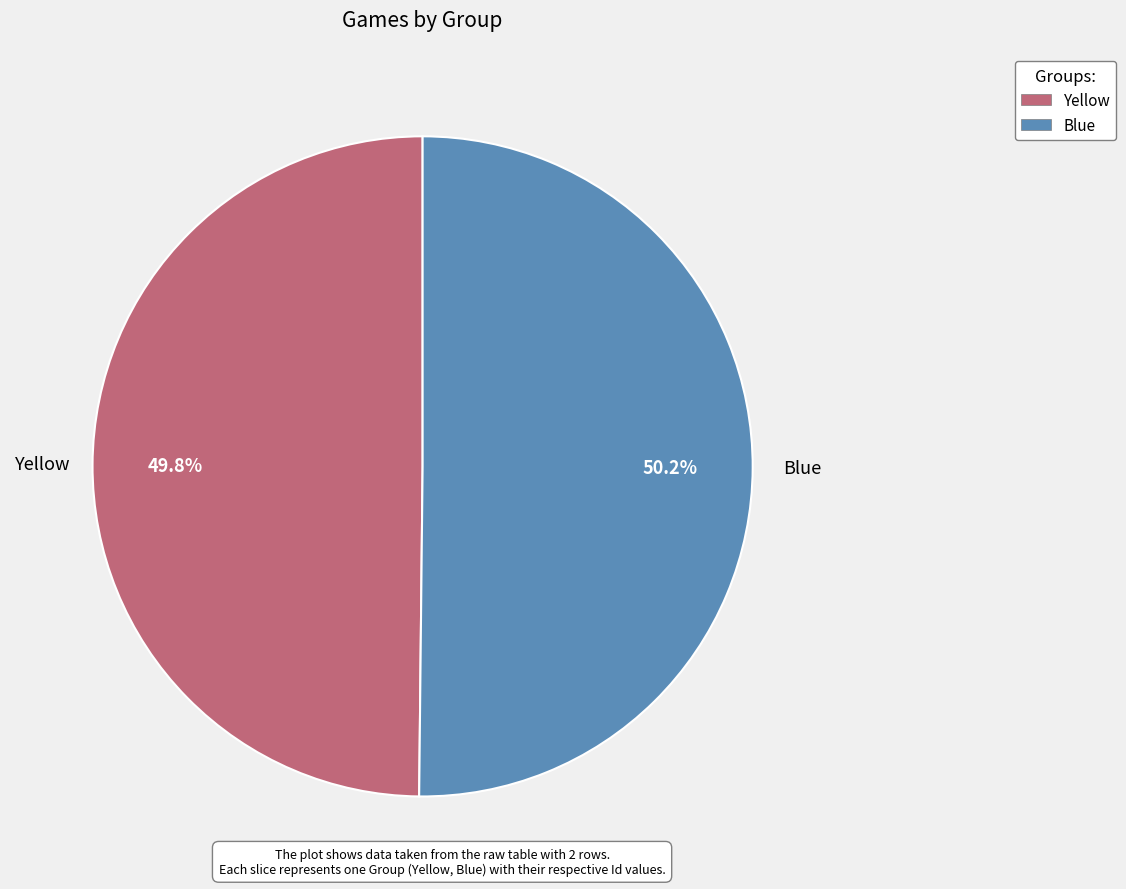

What percentage is NOT represented by Blue?

49.8%